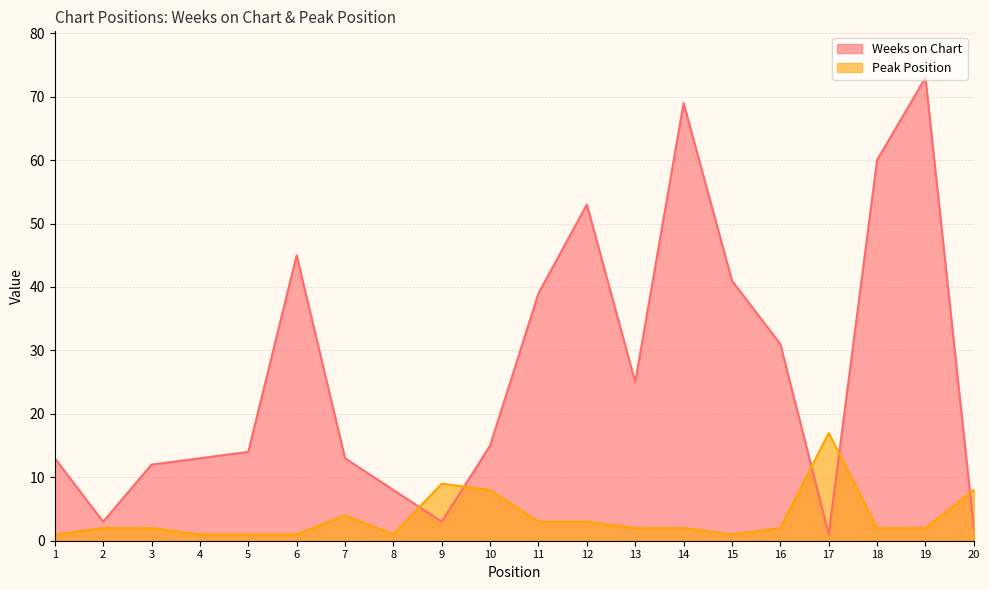

Count the number of data series in this chart.

2